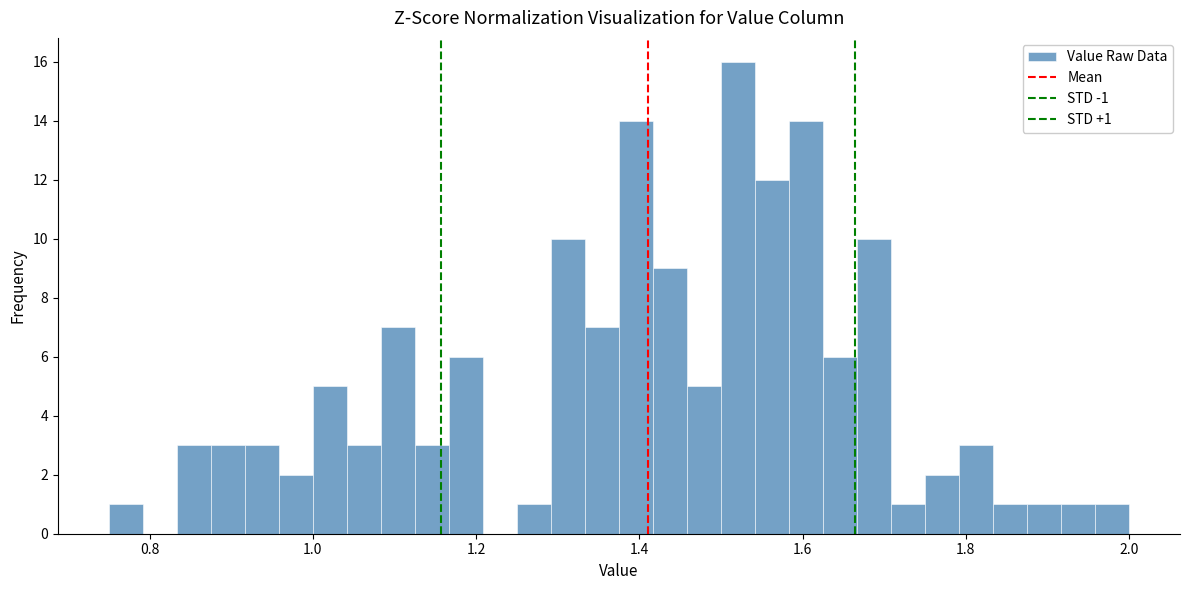

Around what value on the x-axis is the tallest bar? Give the approximate position of its centre, as read against the axis.

1.52